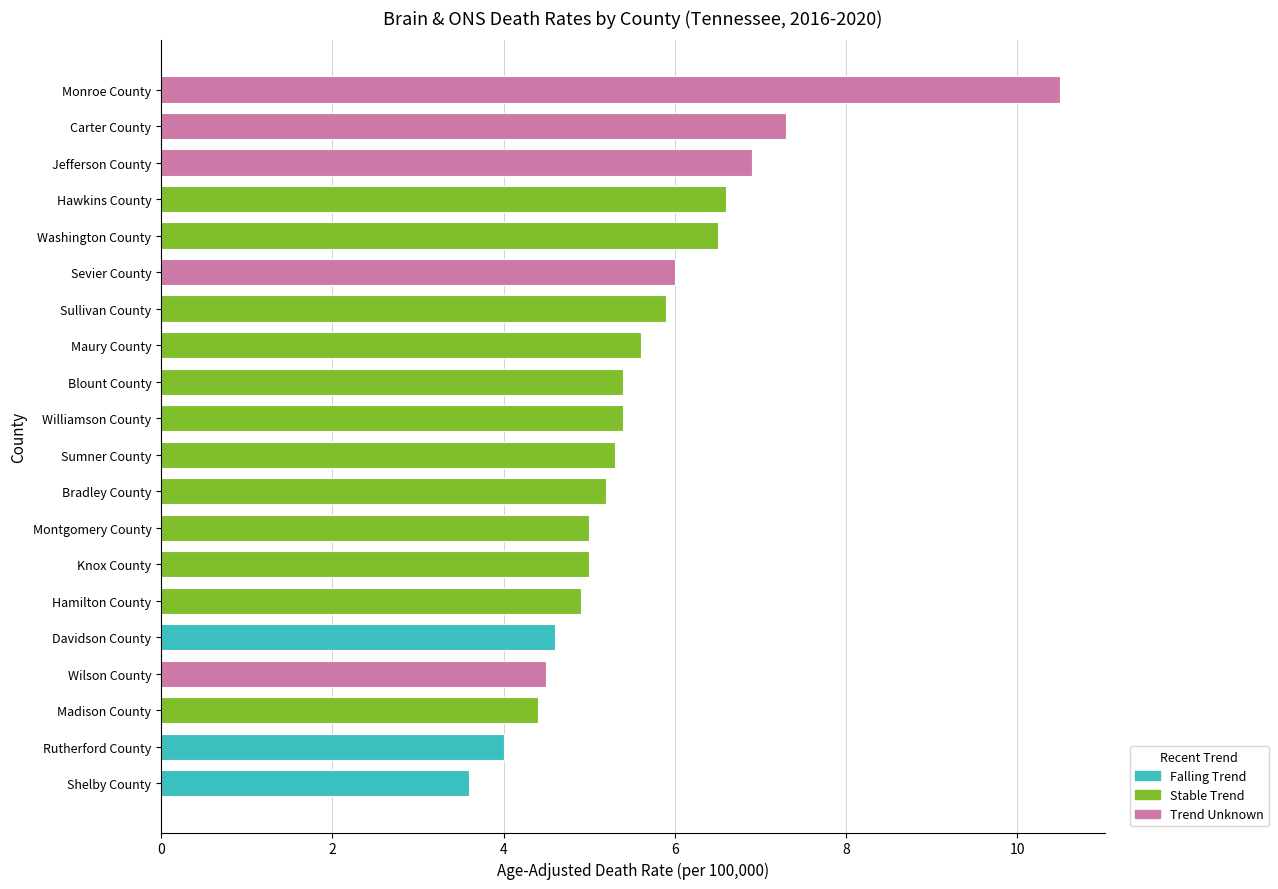

The chart shows a value of 5.0 at Montgomery County. True or false?

True